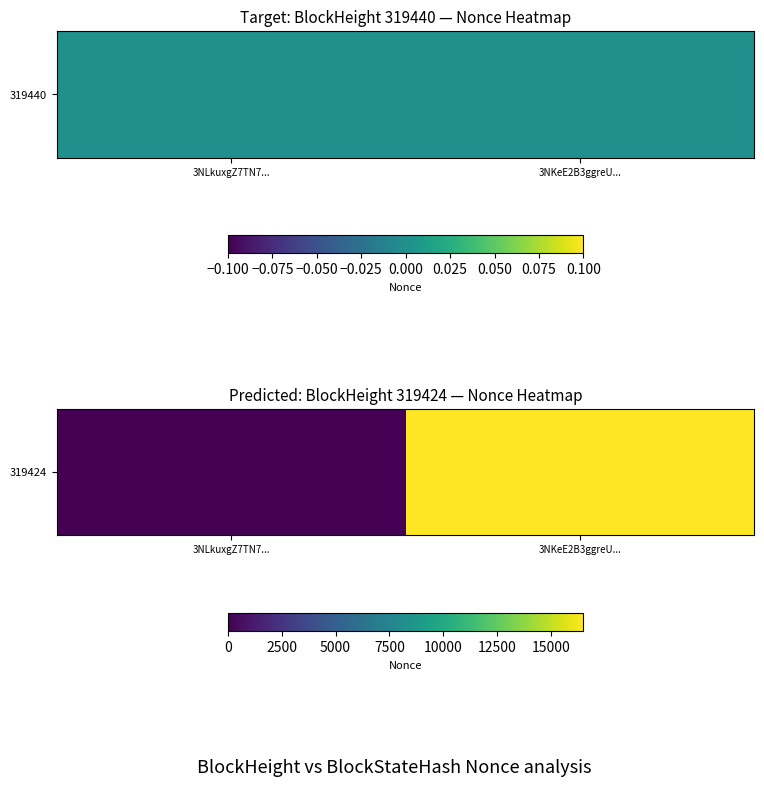

How many values are between 0 and 16519?

2